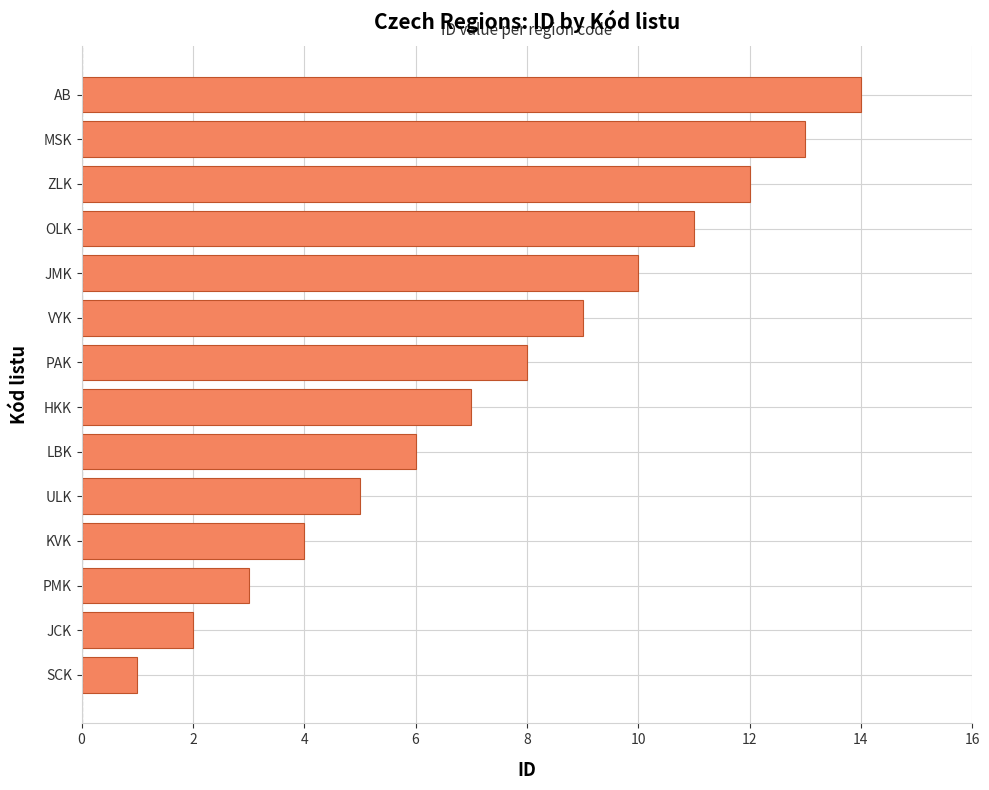

Which label corresponds to the largest value in the chart?

AB